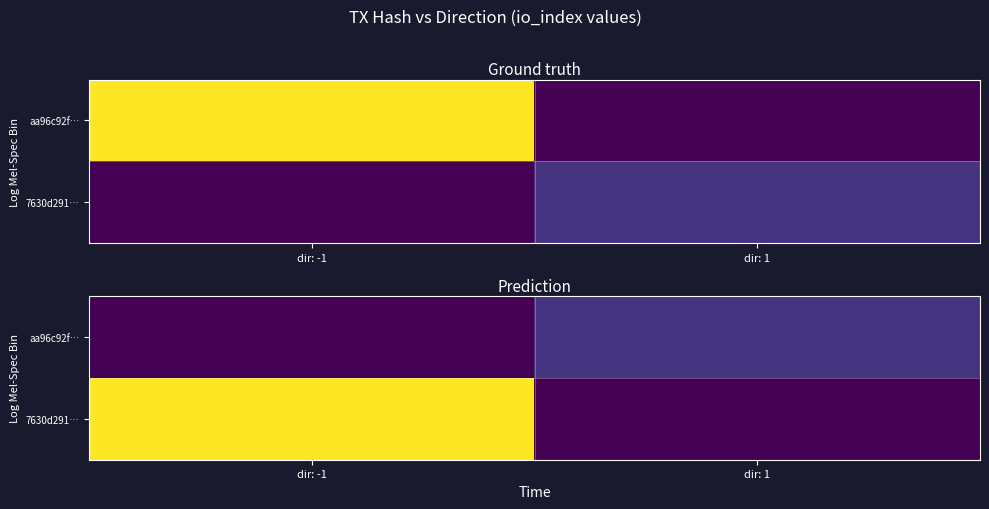

Which series has the largest total across all categories?

7630d291…